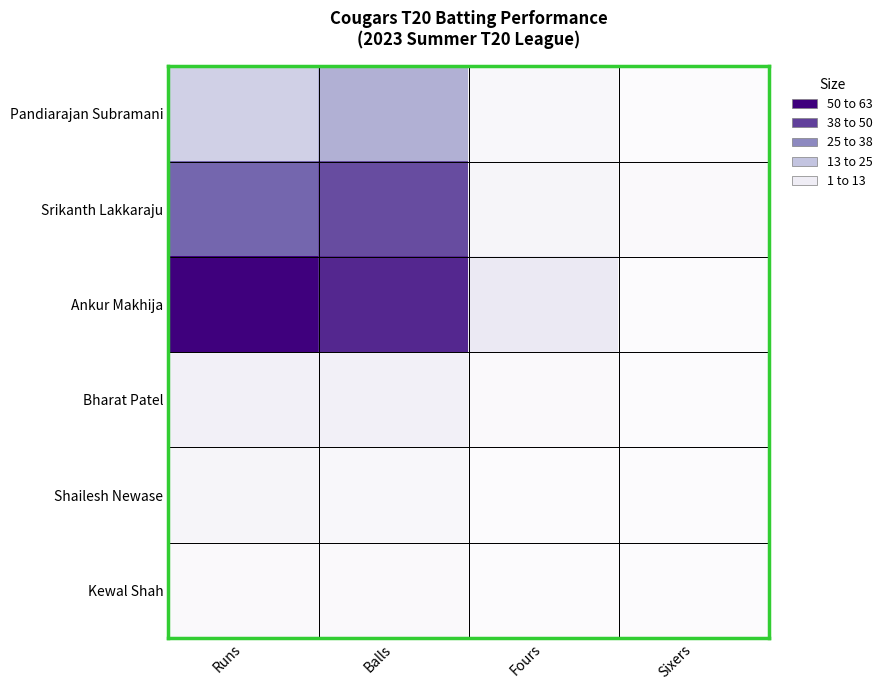

How many distinct data groups are displayed?

6